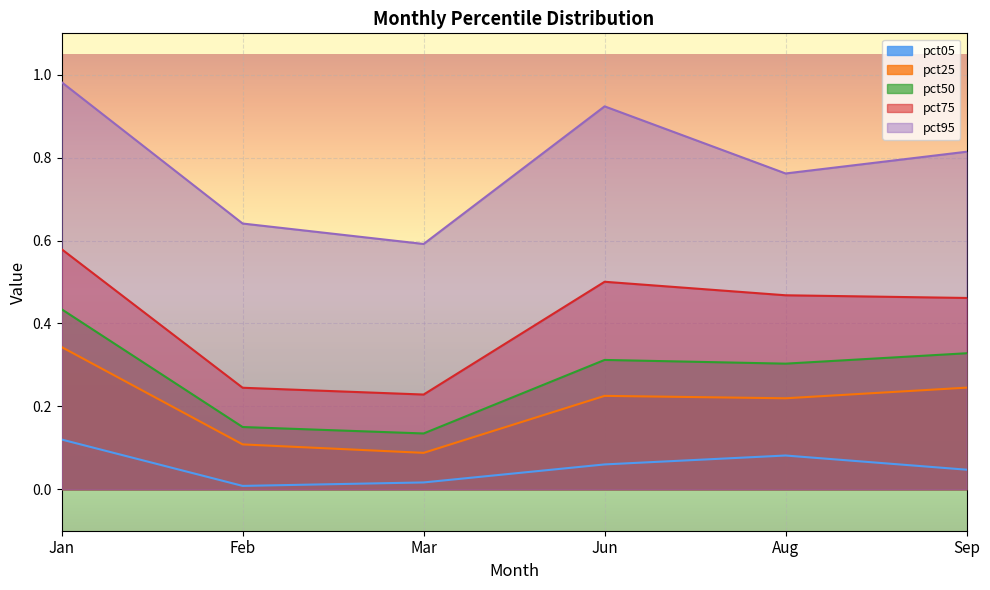

True or false: pct75 and pct50 intersect in this chart.

False